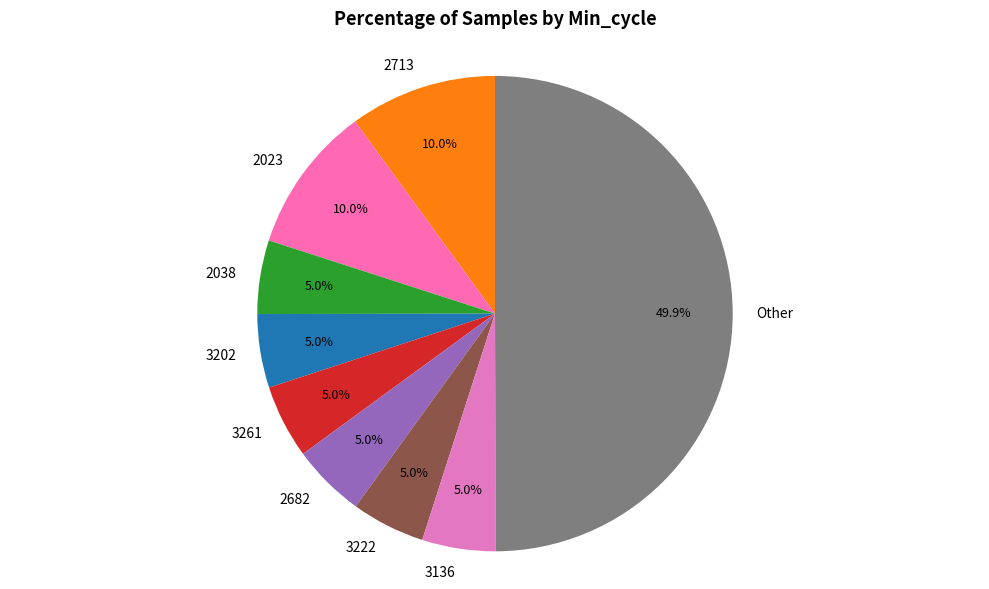

Does 2713 represent more than half of the total?

No